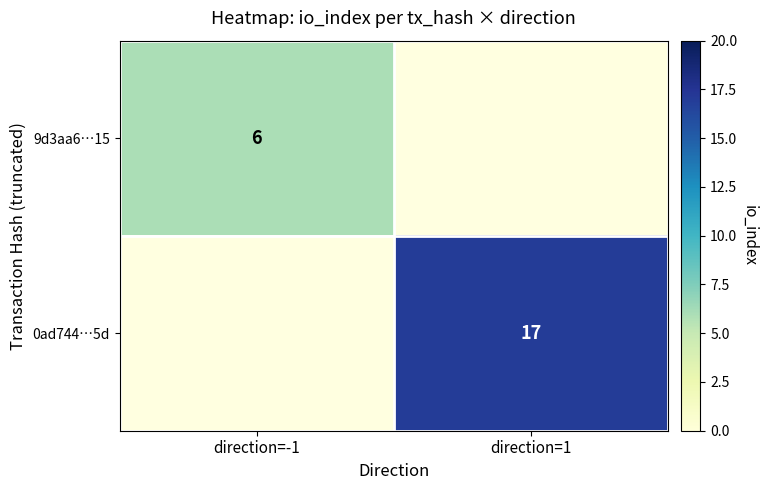

The value of 0ad744…5d at direction=1 is 23. True or false?

False